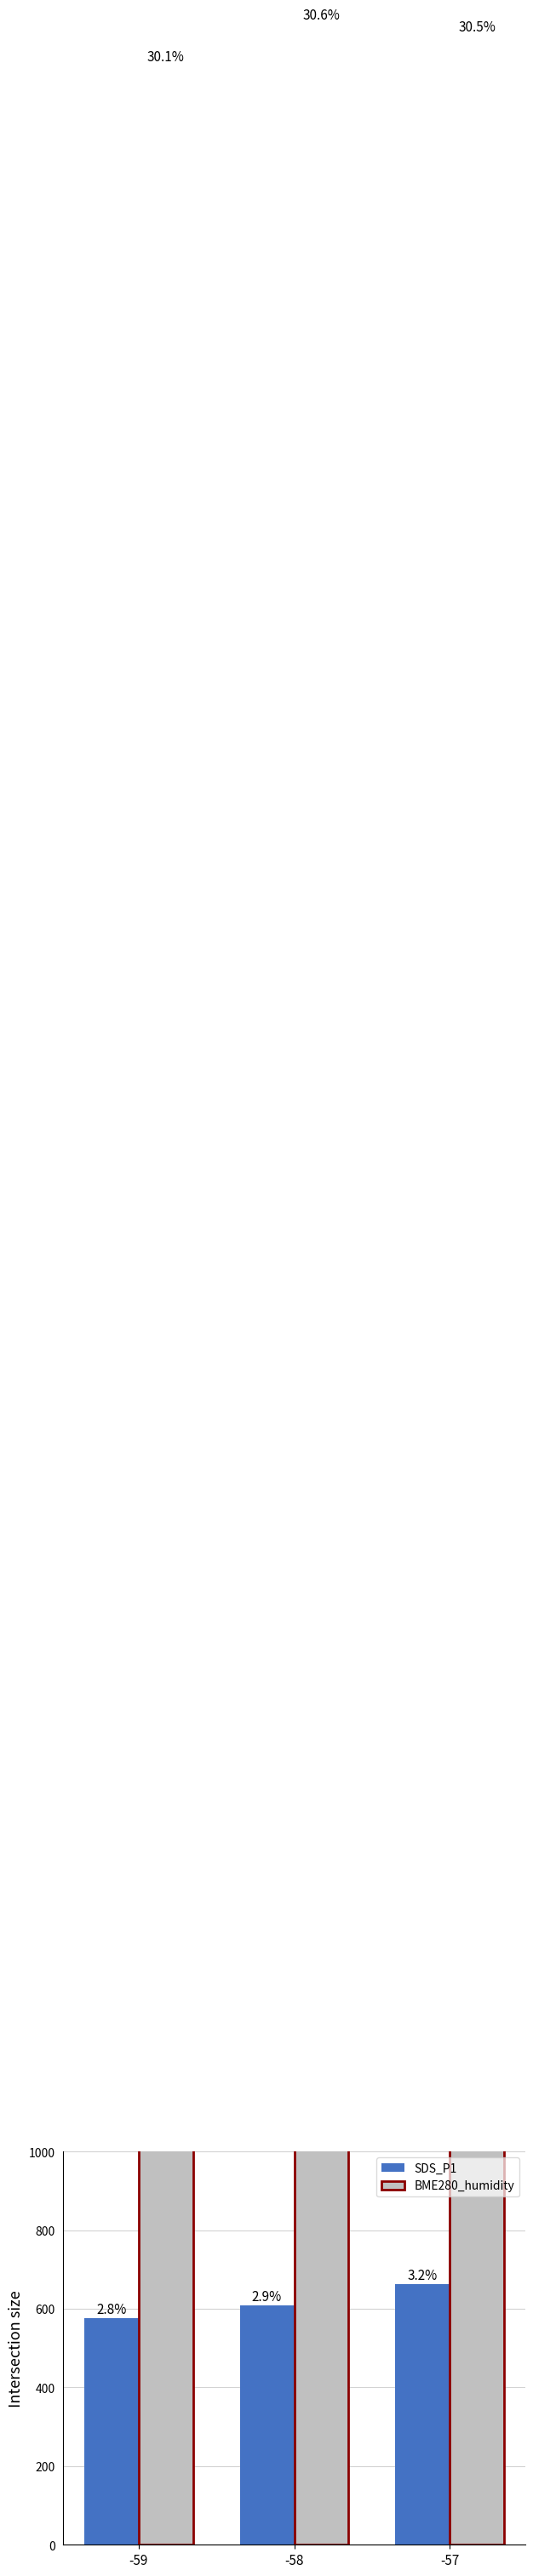

Between -58 and -57, which is larger?

-57